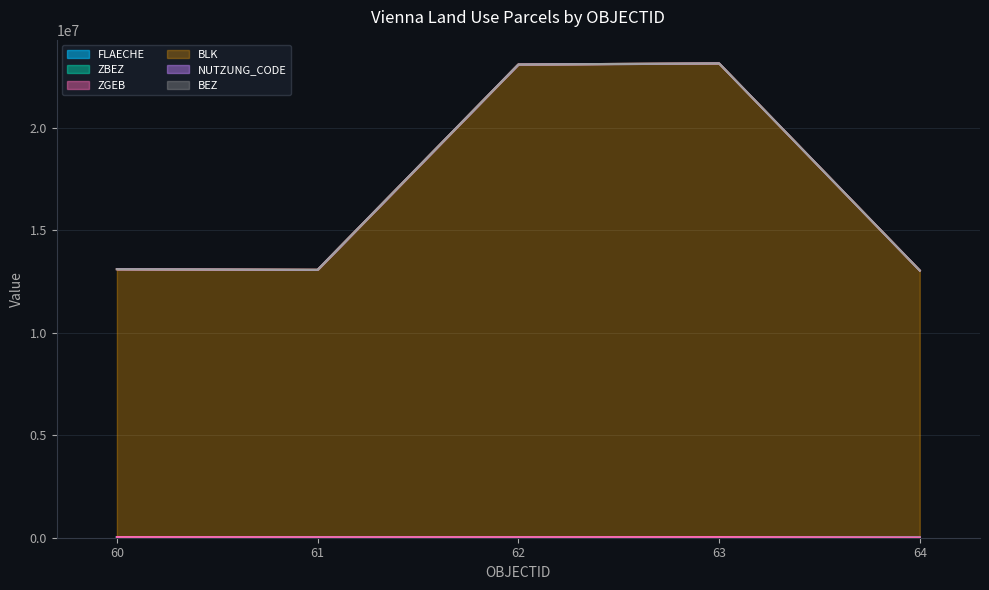

What is the spread (max minus min) of values at 64?

13035343.0